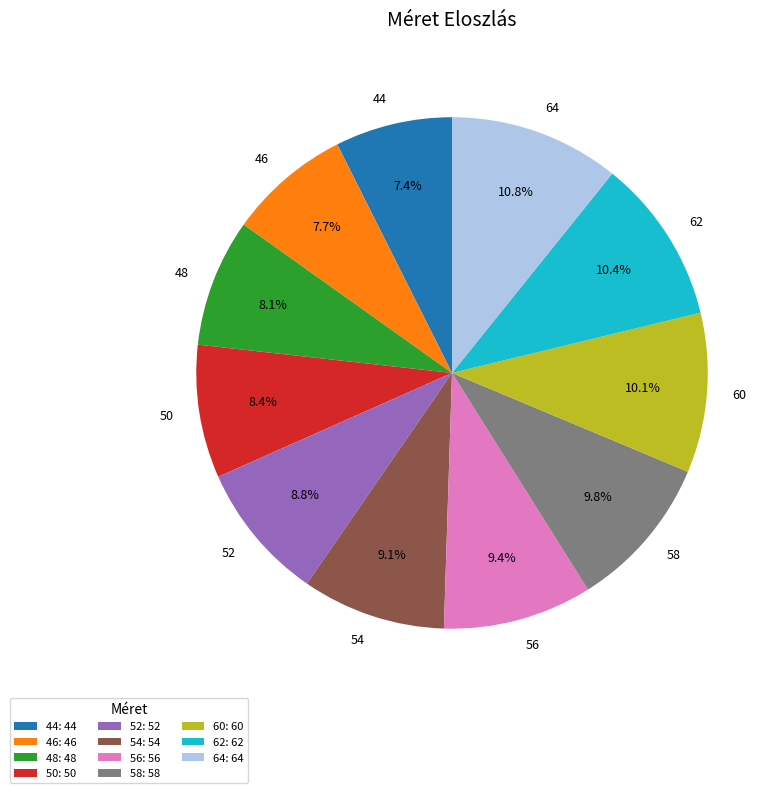

The 56 slice represents 3% of the pie. True or false?

False